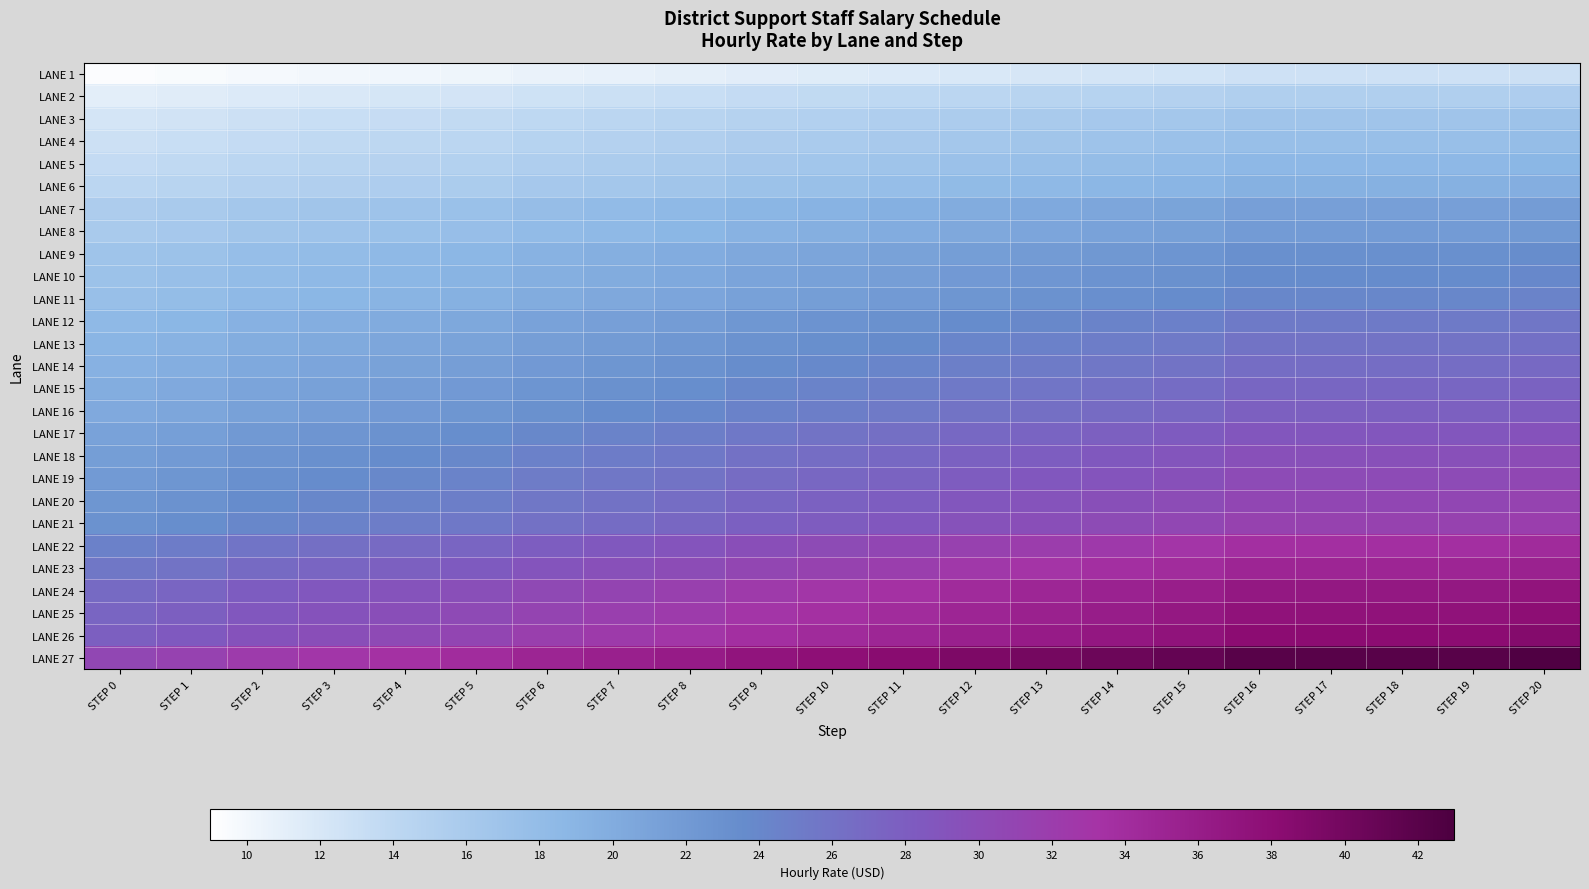

What is the total value across all series at STEP 2?

552.1